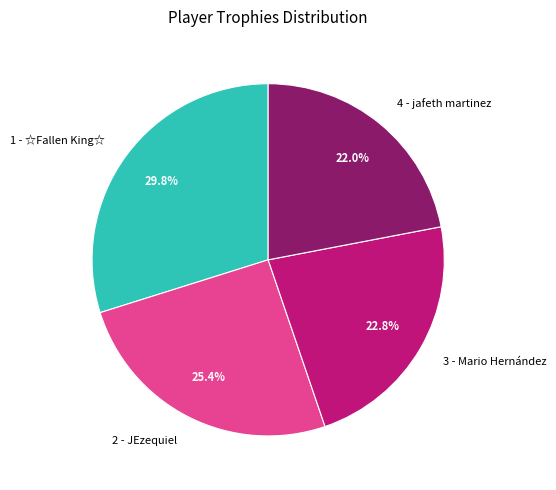

What portion of the pie excludes 2 - JEzequiel?

74.6%